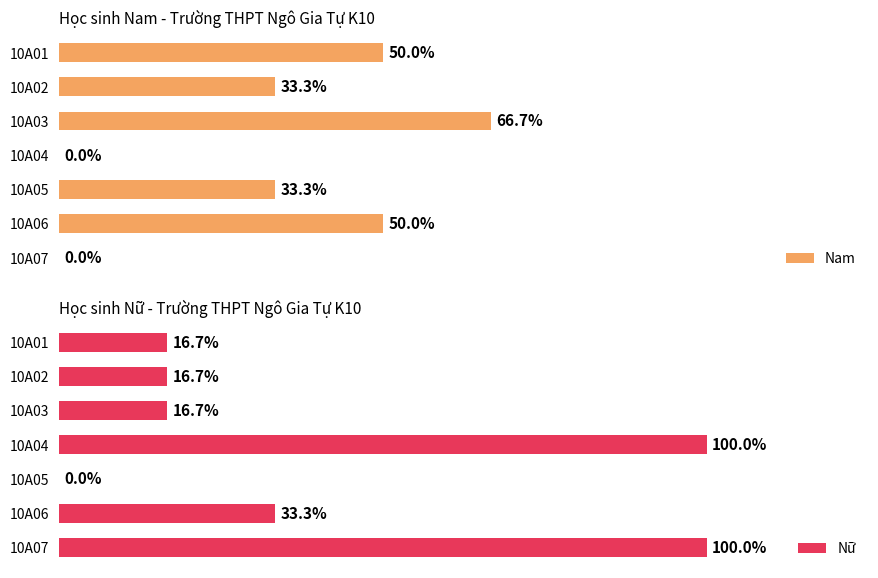

List the labels in order of Nam value, smallest first.

3, 6, 1, 4, 0, 5, 2